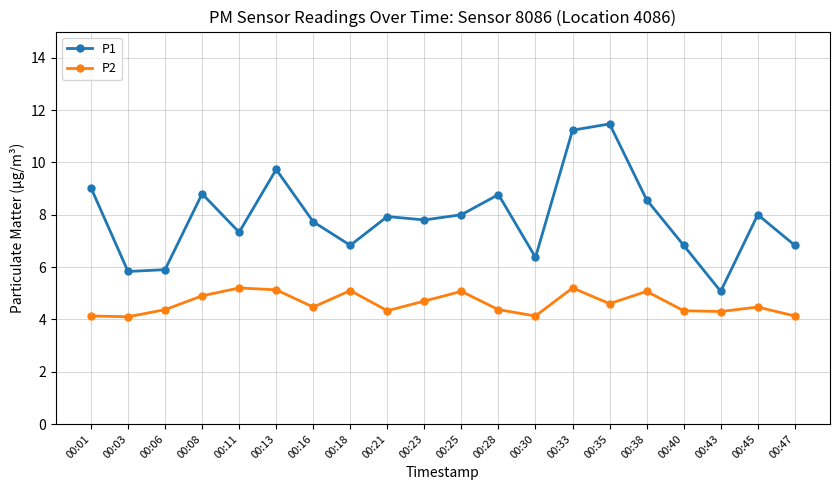

What is the total value across all series at 00:47?

11.0